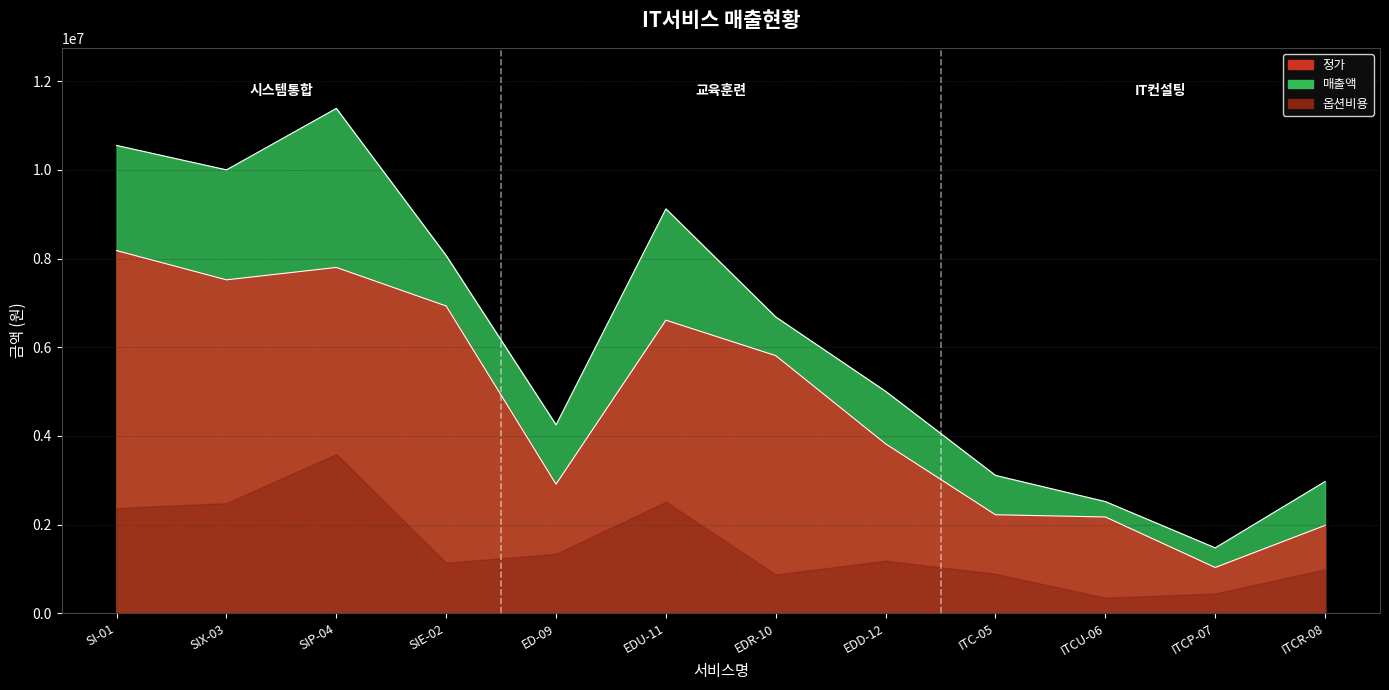

How many data points in 정가 are above 5810000?

5